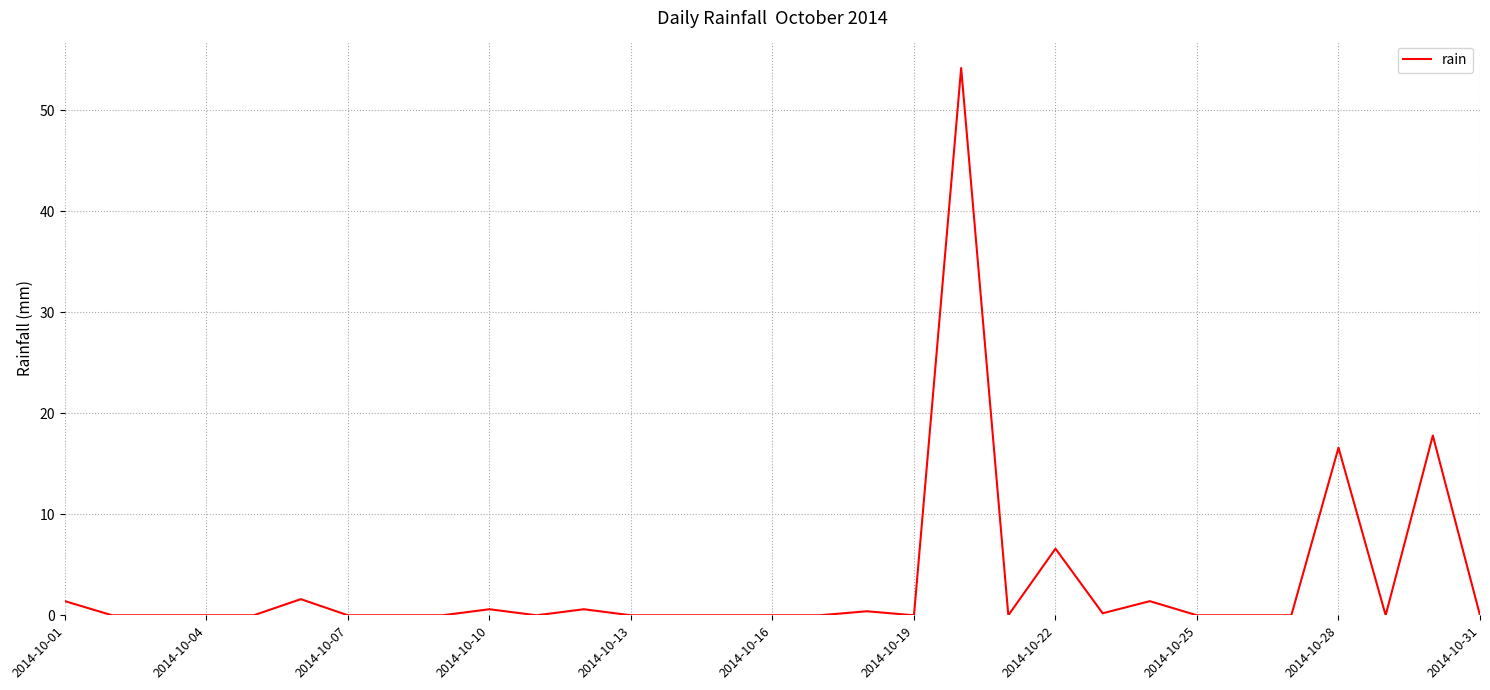

What is the difference between the maximum and minimum values?

54.2